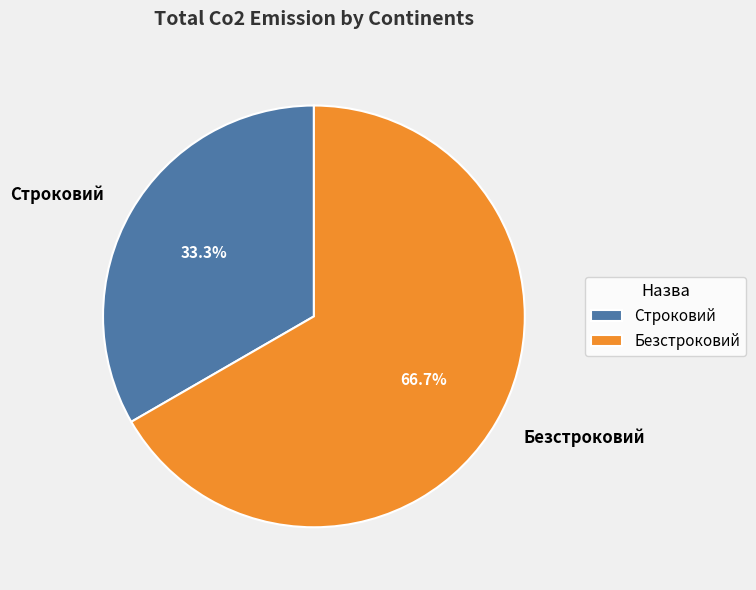

Count the number of slices in the pie.

2